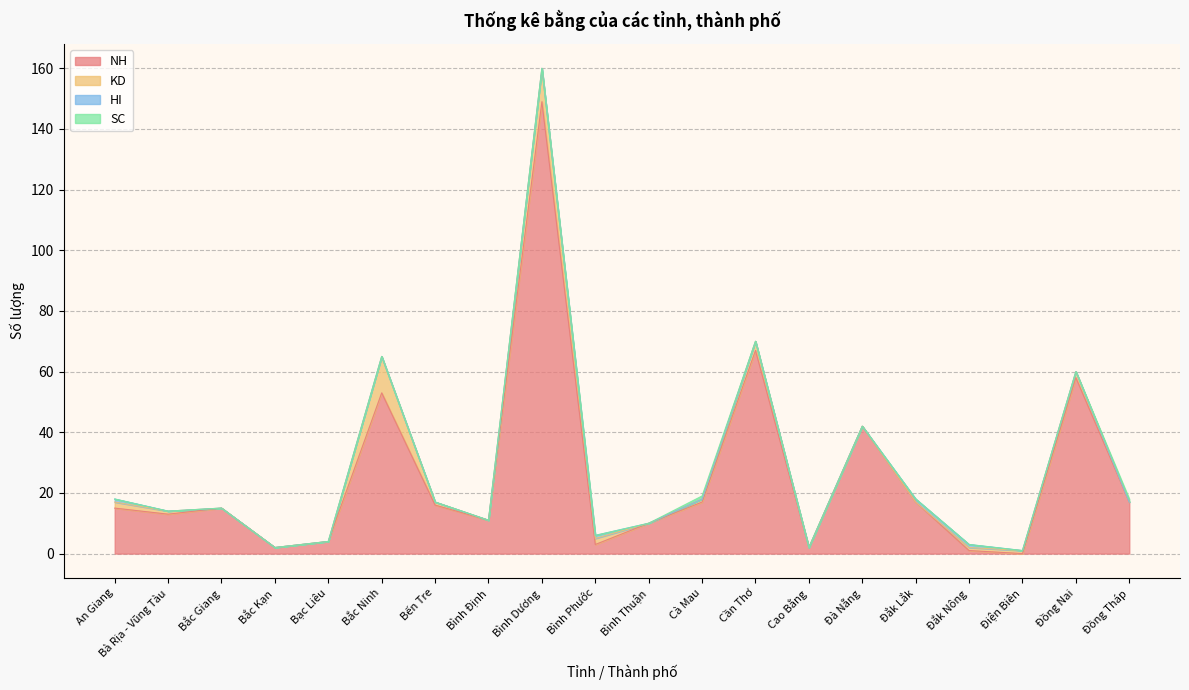

What is the total value across all series at Đồng Tháp?

18